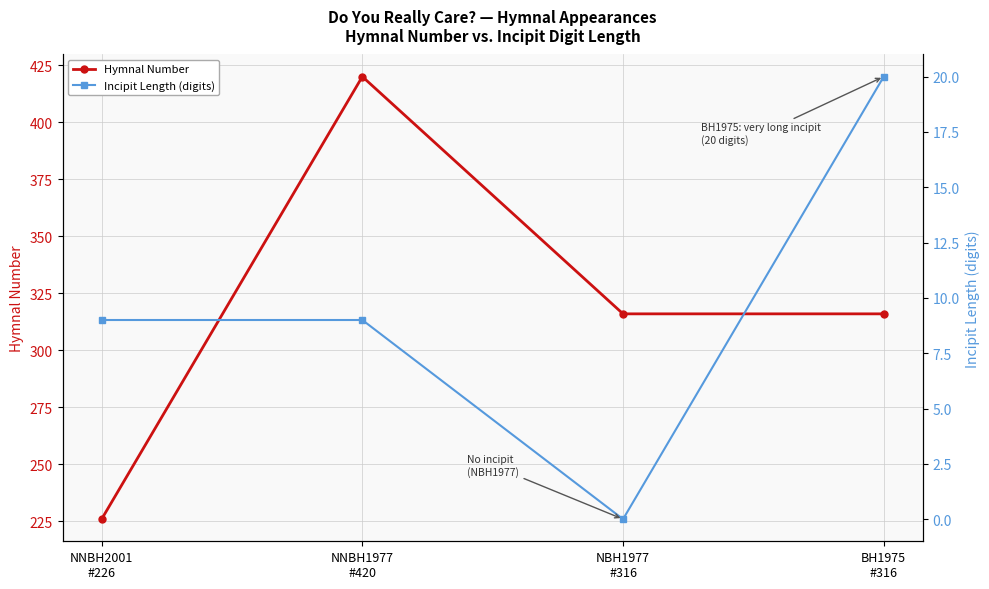

How many values in the Incipit Length (digits) series are below 9?

1